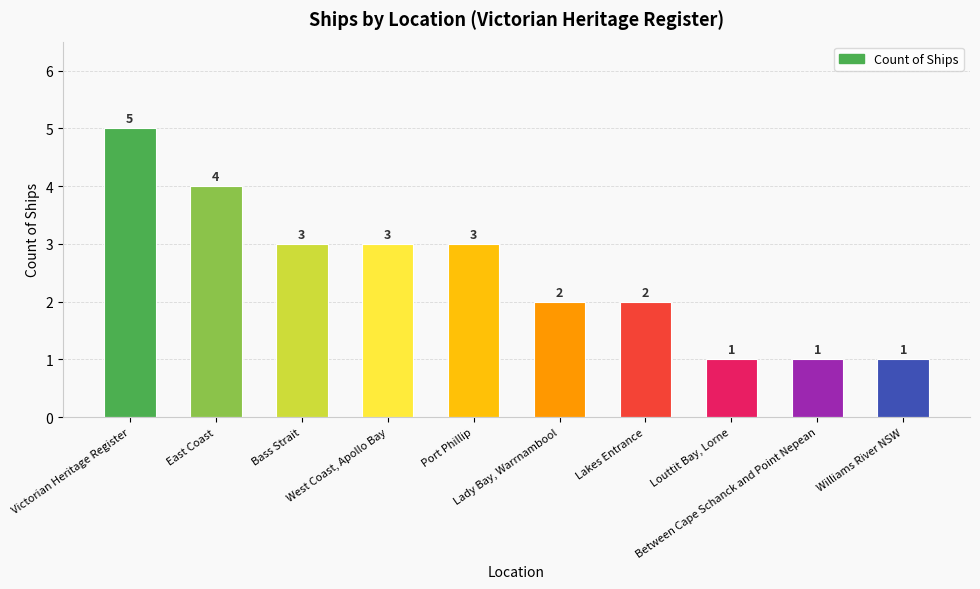

Are the bars horizontal?

No